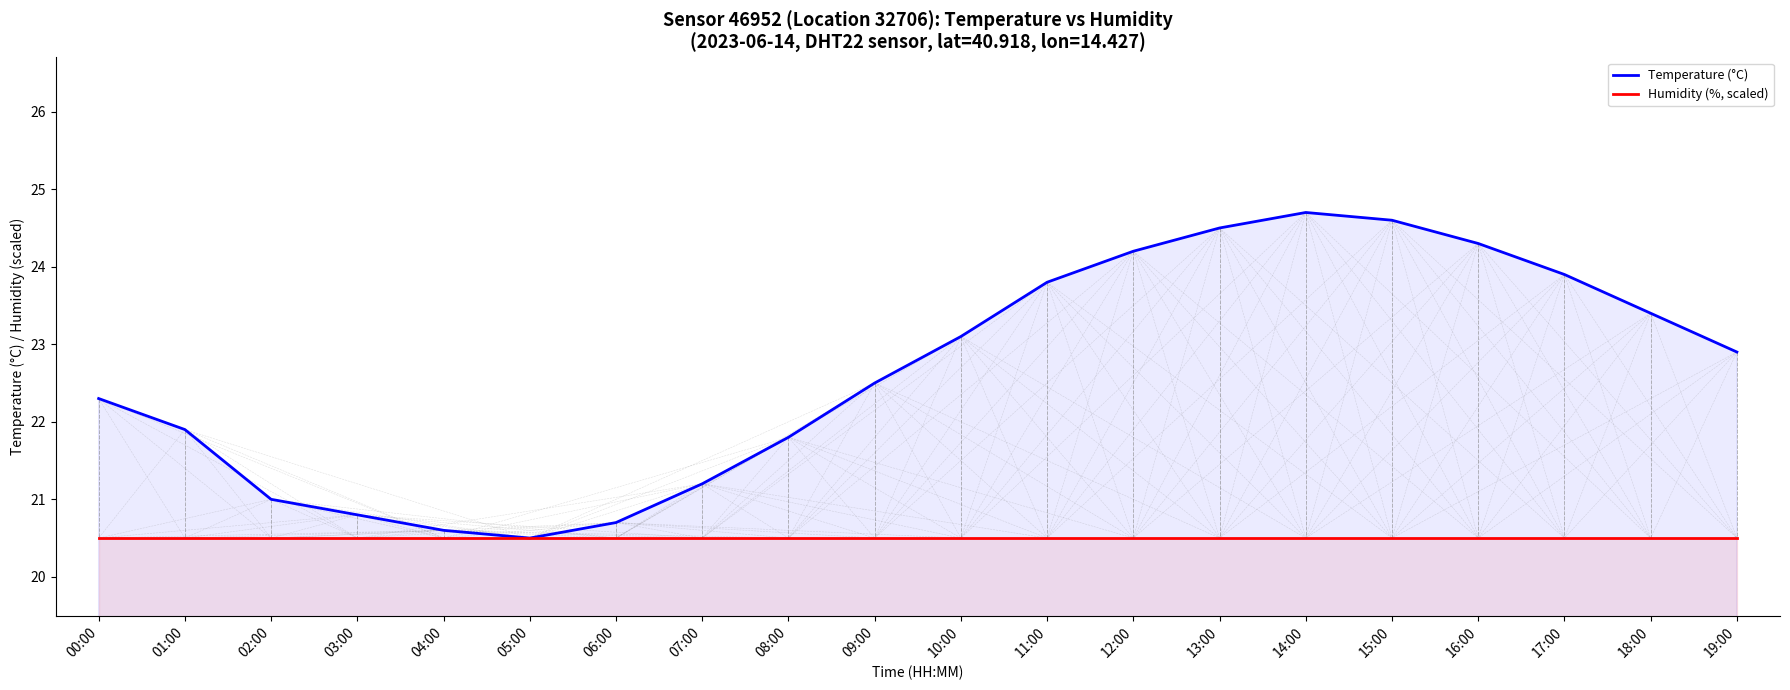

What are all the series names shown in the legend?

Temperature (°C), Humidity (%, scaled)